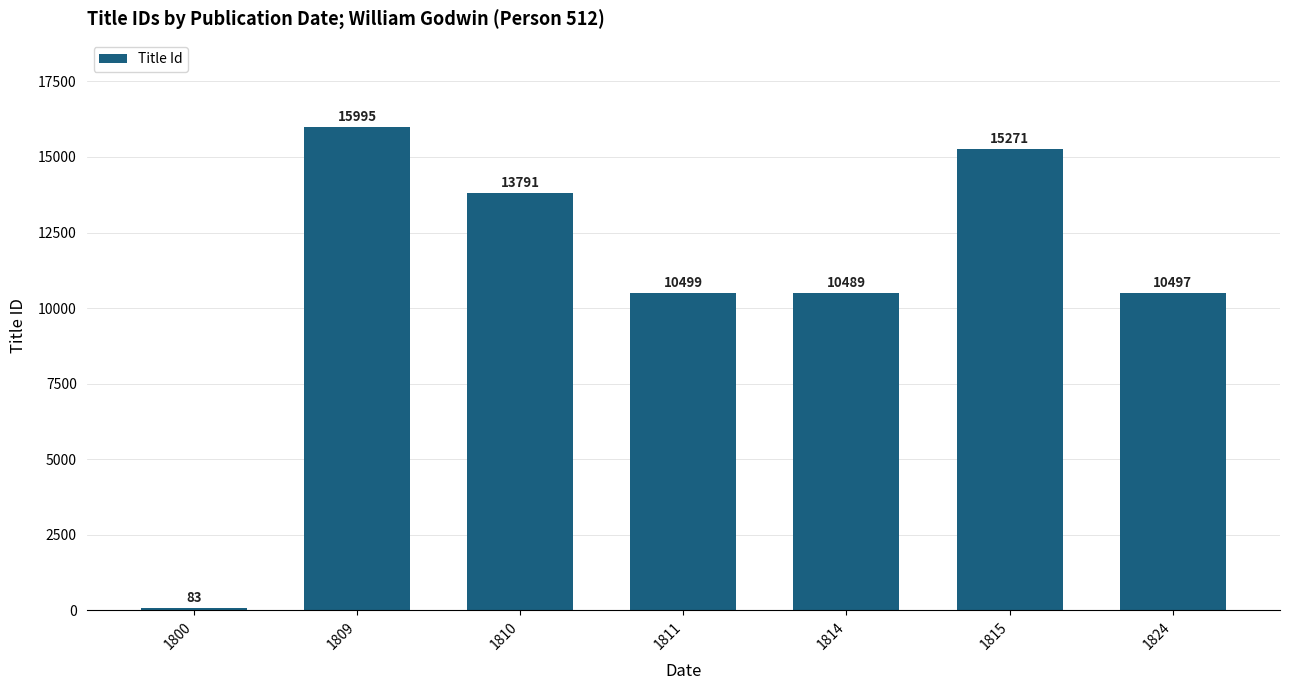

At which label does the data first exceed 10499?

1809